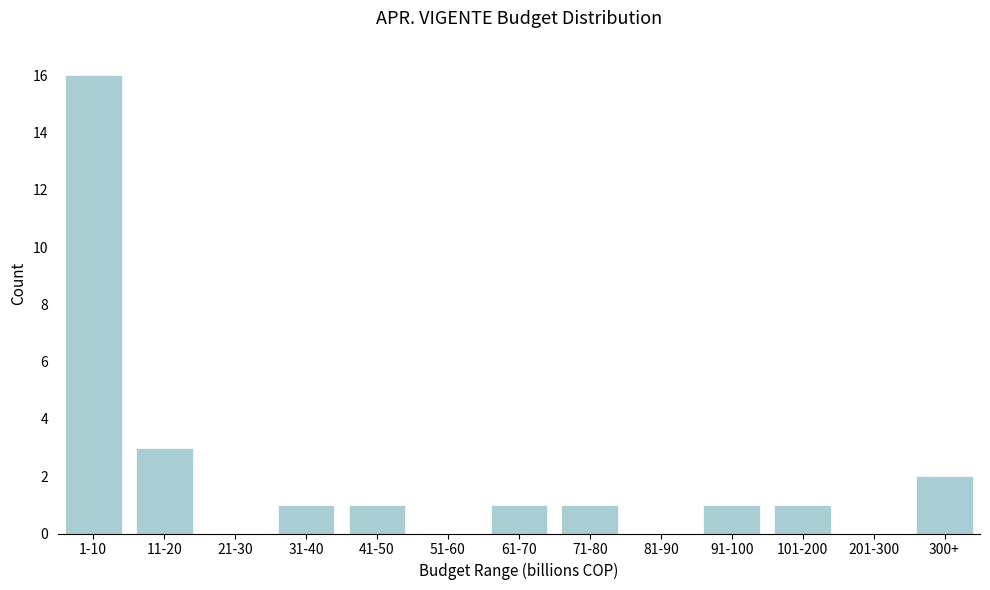

Reading left to right, extract all data points from this chart.

1-10=16	11-20=3	21-30=0	31-40=1	41-50=1	51-60=0	61-70=1	71-80=1	81-90=0	91-100=1	101-200=1	201-300=0	300+=2